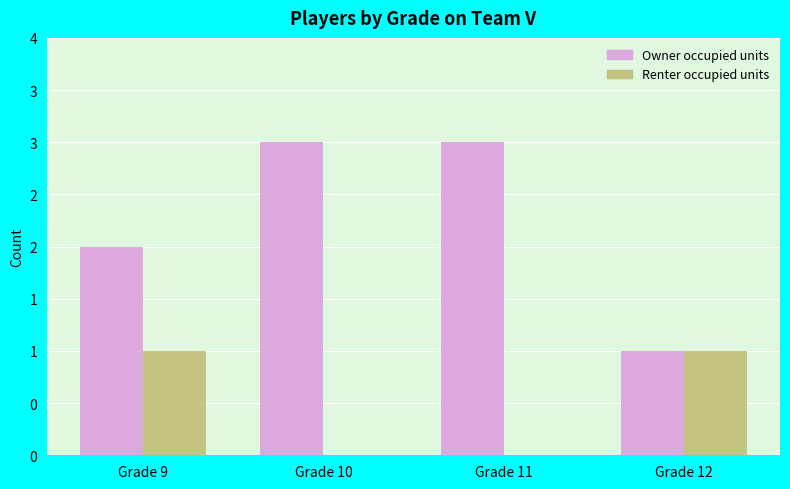

What are all the series names shown in the legend?

Owner occupied units, Renter occupied units